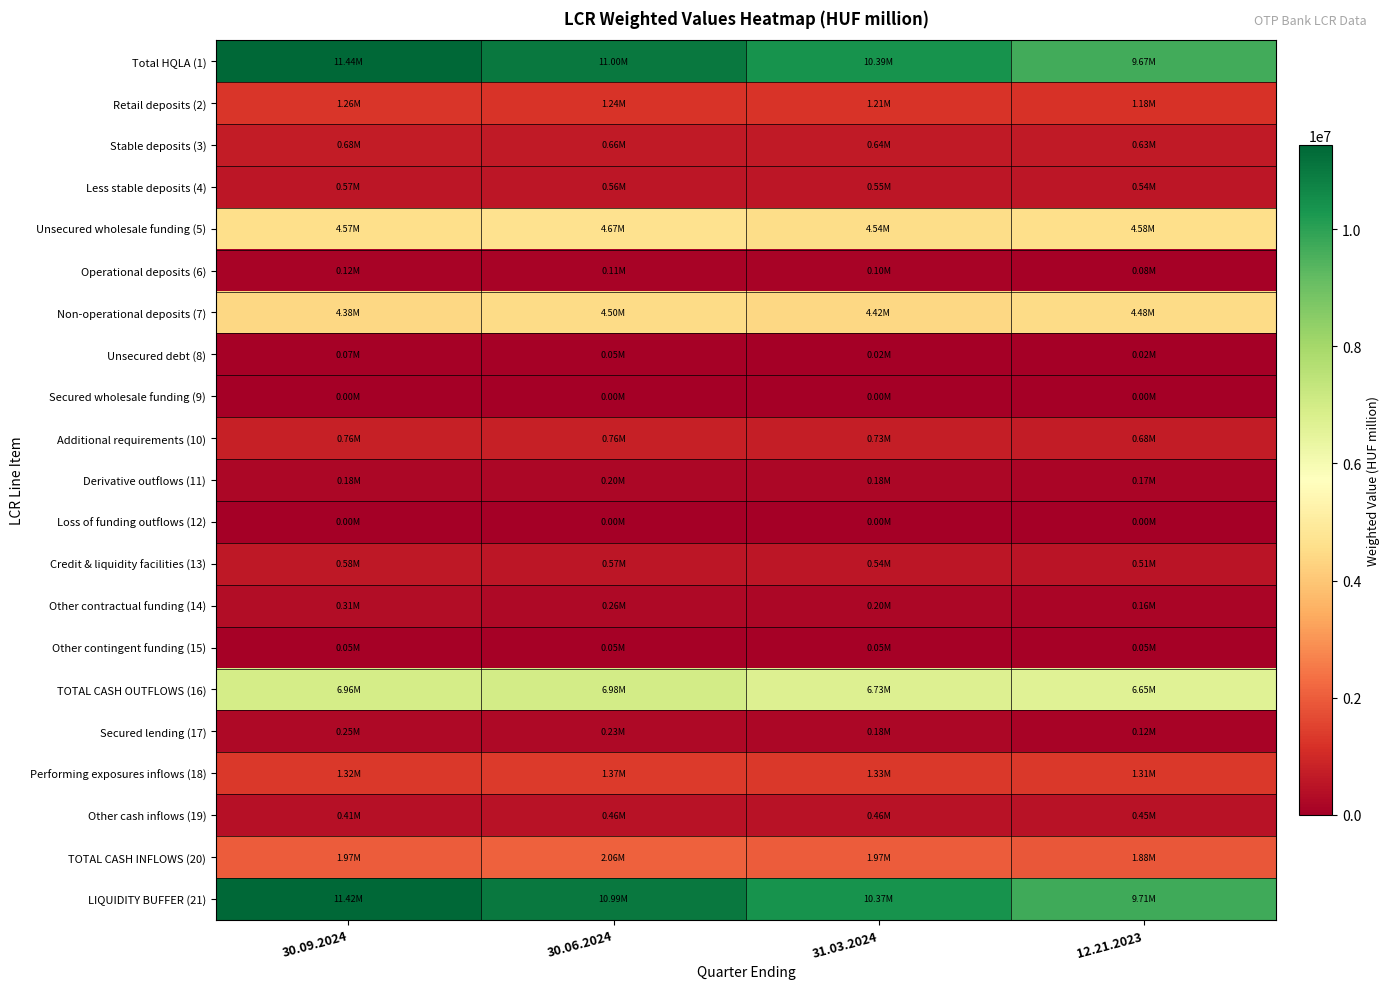

Which series changed the most between 31.03.2024 and 12.21.2023?

Total HQLA (1)